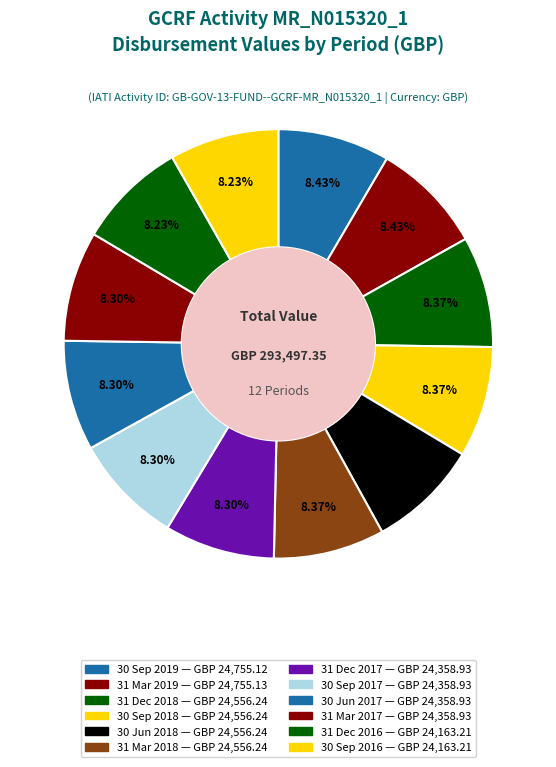

The 30 Sep 2019 slice represents 8% of the pie. True or false?

True